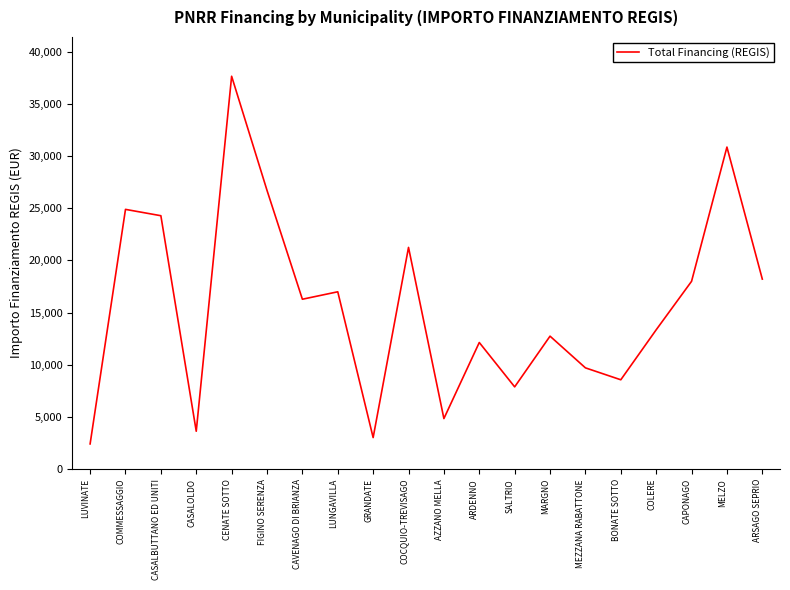

What position from the right is LUVINATE?

20